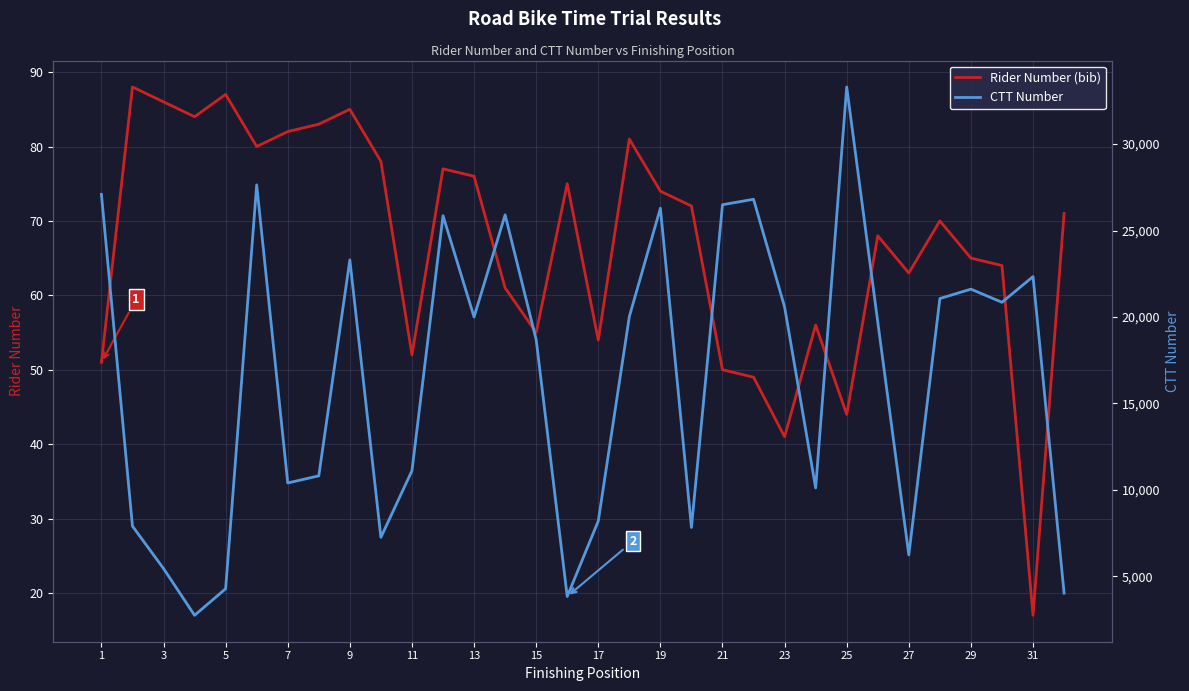

The Rider Number (bib) series shows 52 at 11. True or false?

True